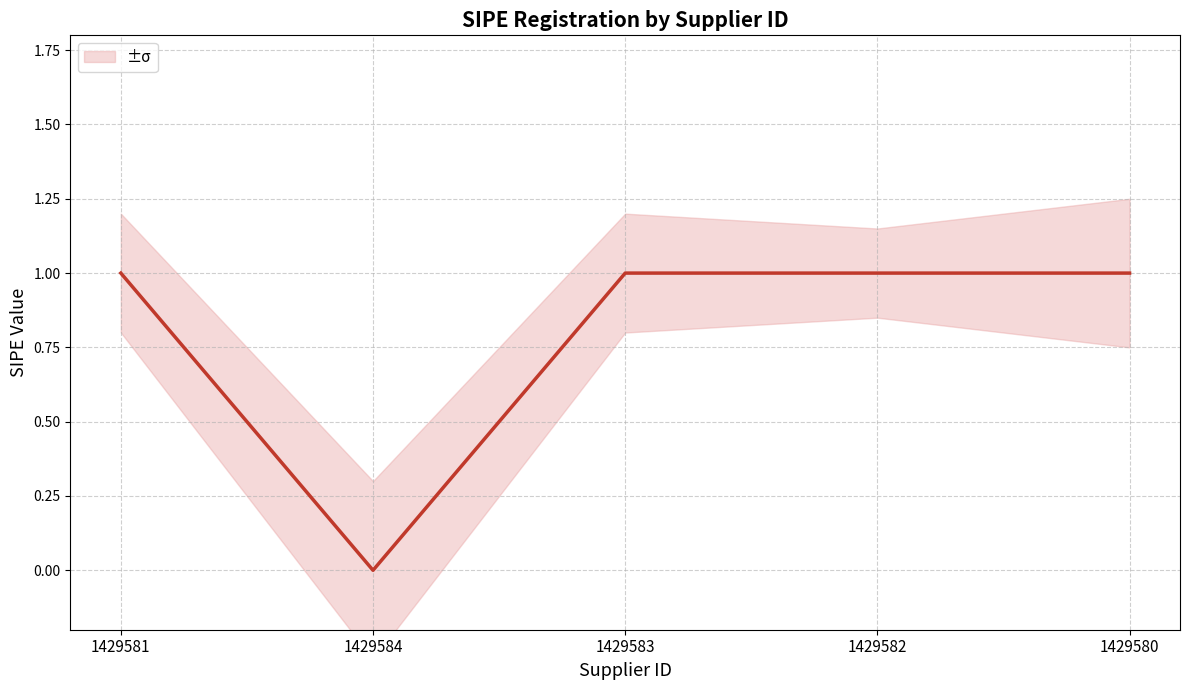

True or false: the data has more than 1 interior local peaks.

False